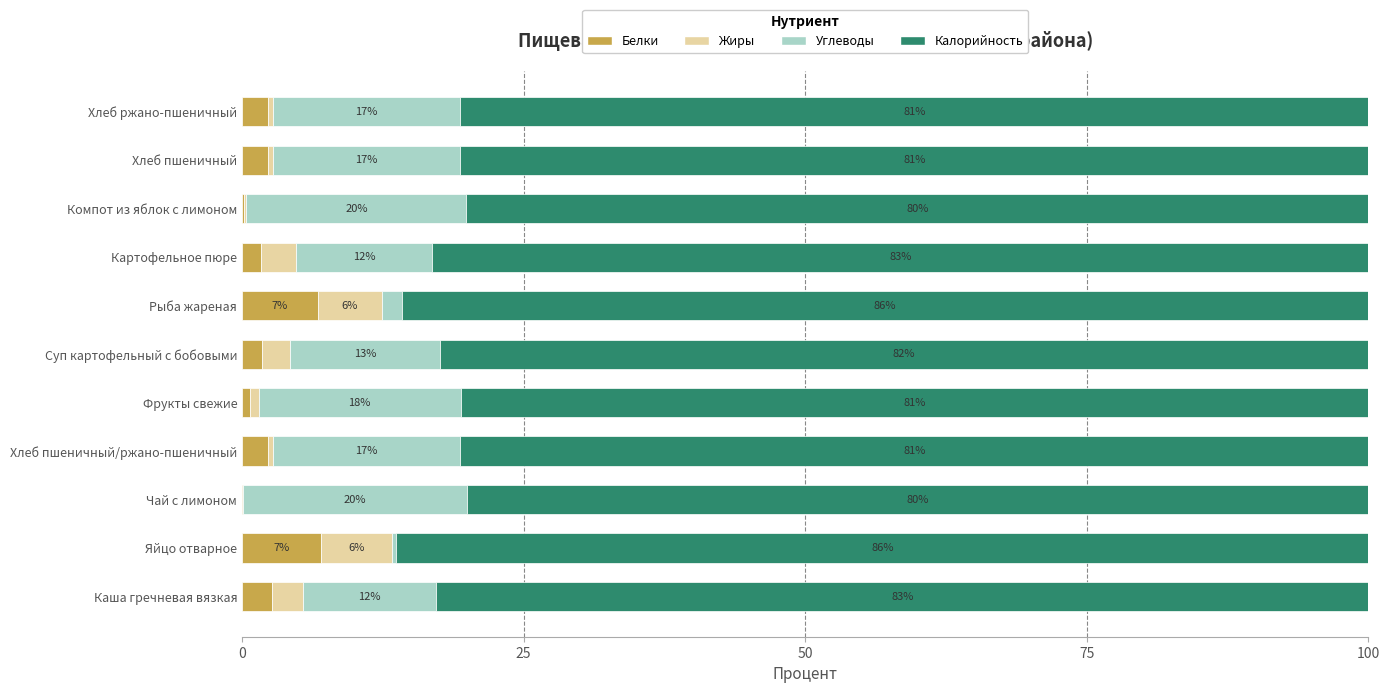

What is the total value across all series at Хлеб пшеничный/ржано-пшеничный?

100.0